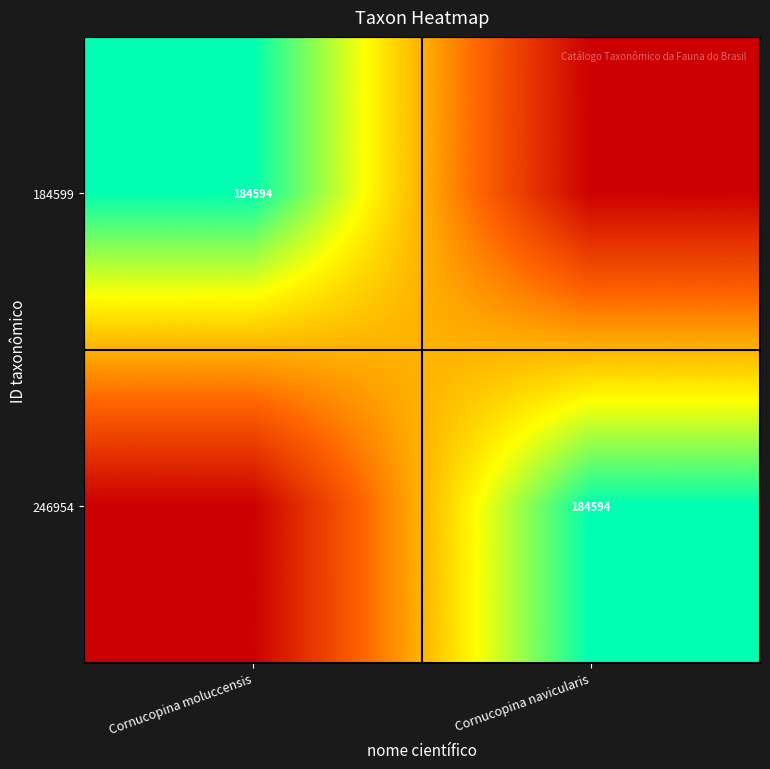

True or false: 184599 has a value of 184594 at Cornucopina moluccensis.

True